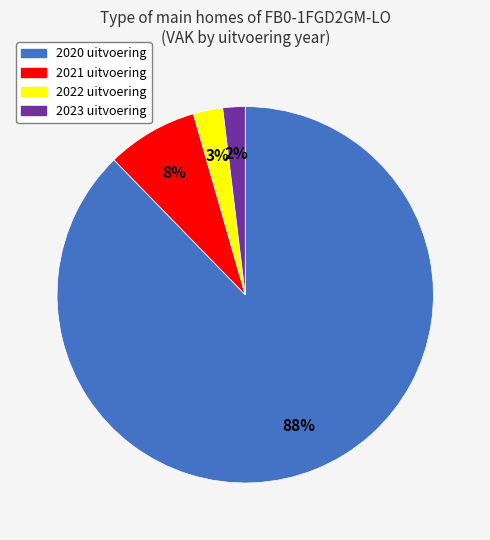

Do 2021 uitvoering and 2022 uitvoering together represent more than half of the pie?

No